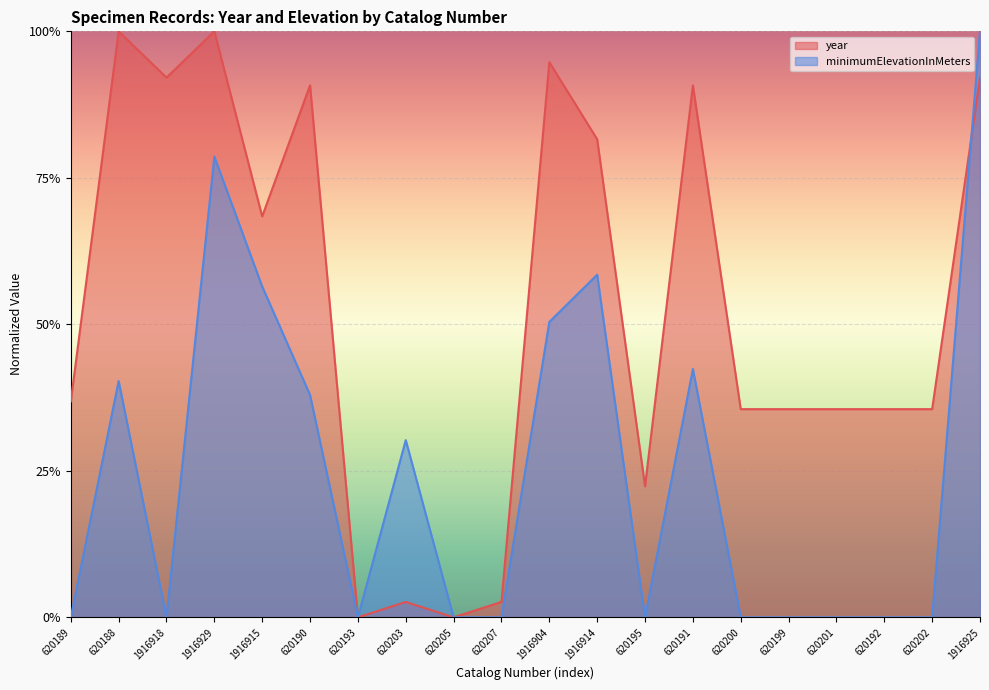

List the labels in order of minimumElevationInMeters value, largest first.

1916925, 1916929, 1916914, 1916915, 1916904, 620191, 620188, 620190, 620203, 620189, 1916918, 620193, 620205, 620207, 620195, 620200, 620199, 620201, 620192, 620202